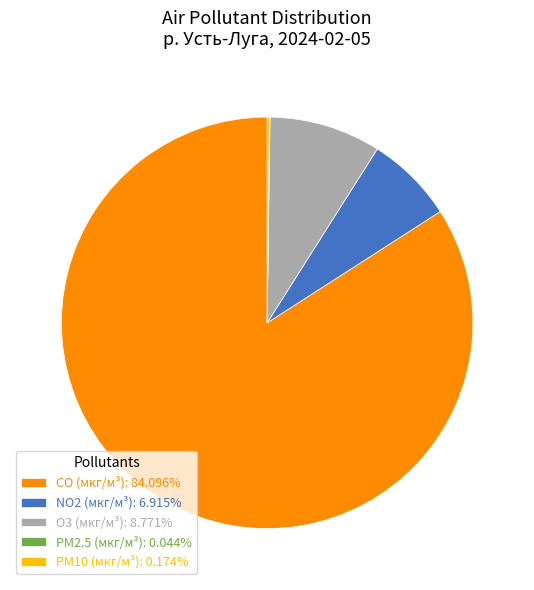

Is there a majority slice in this chart?

Yes